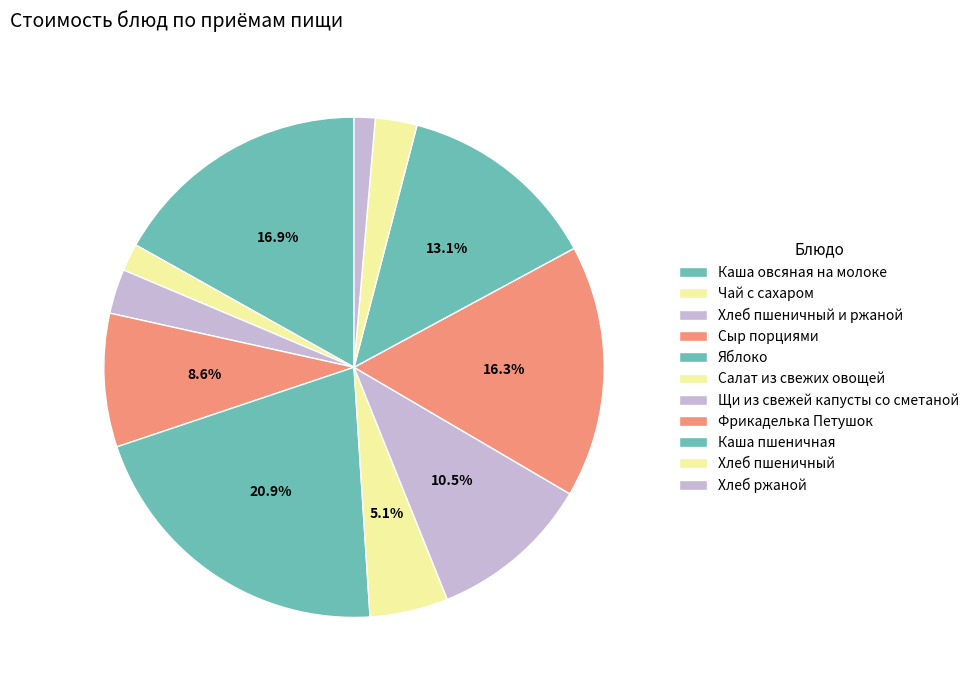

To the nearest percent, what is the difference between the largest and smallest slice percentages?

20%